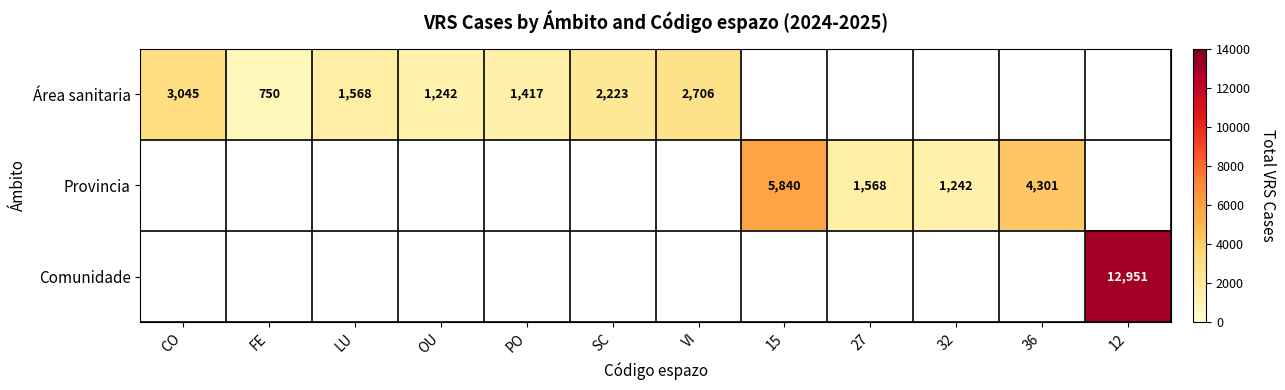

Rank the series by their average value, from lowest to highest.

Área sanitaria, Provincia, Comunidade